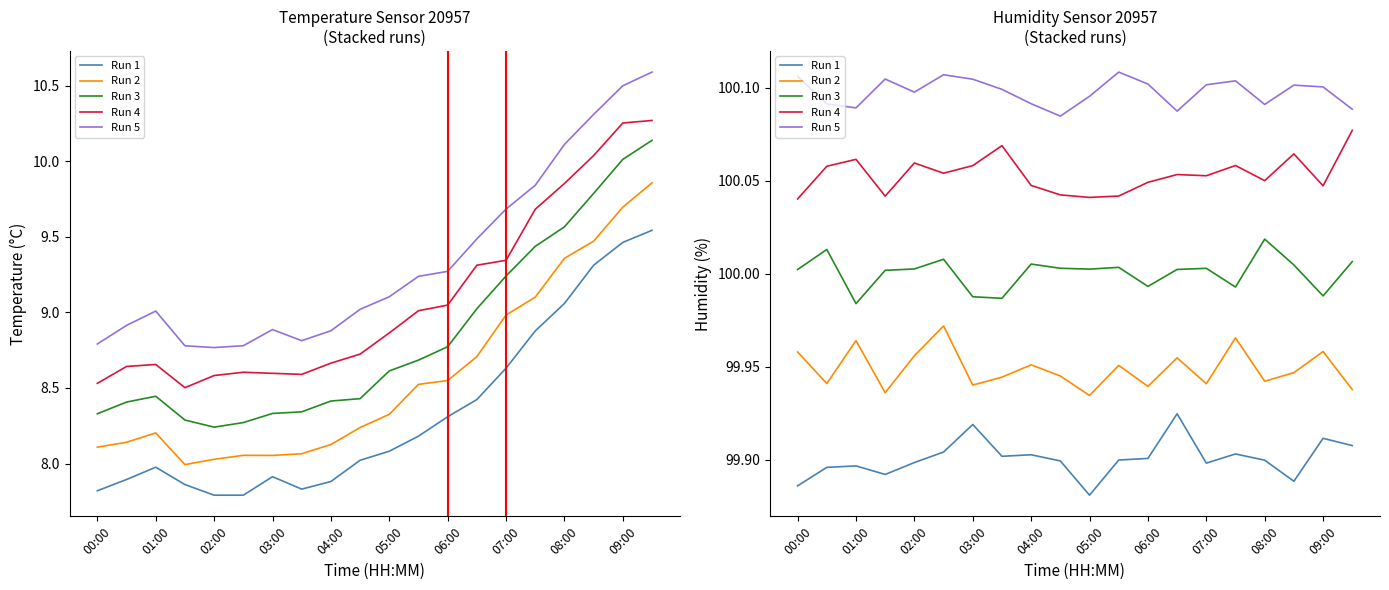

Between 13 and 16, which is larger?

13